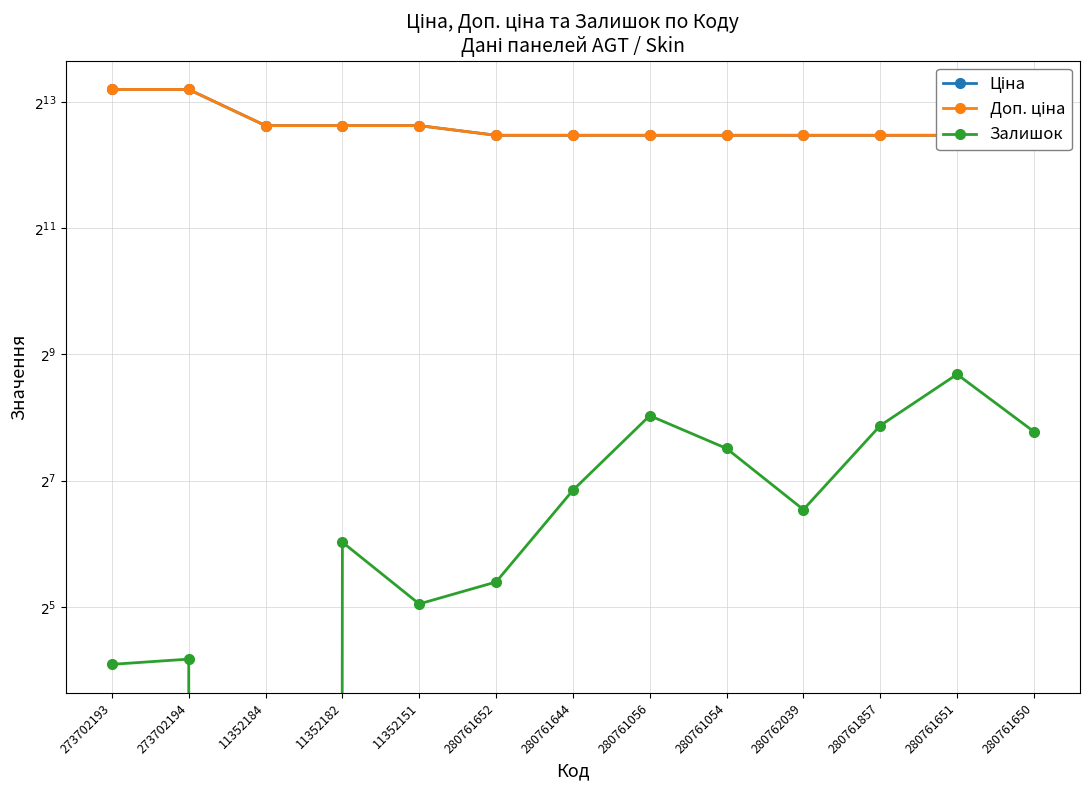

Which category has the lowest value in the Залишок series?

11352184